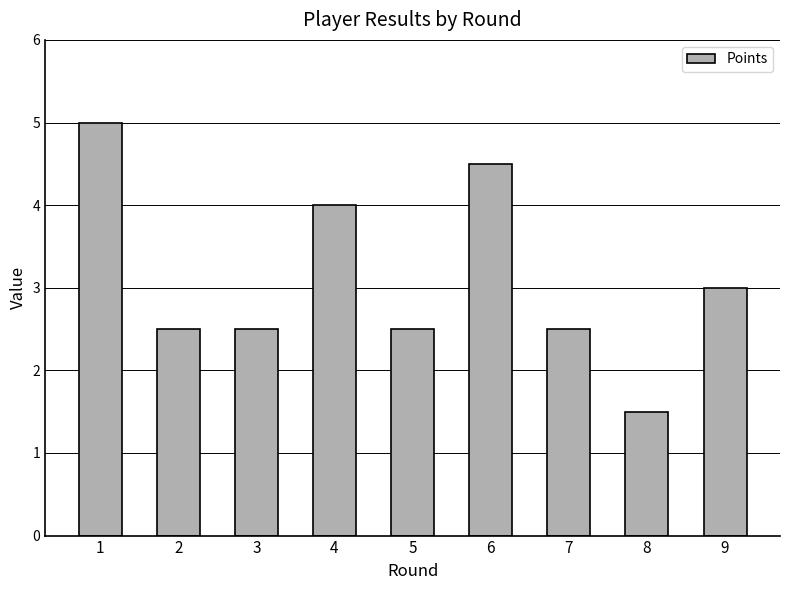

Reading left to right, what are all the values shown in this chart?

5.0	2.5	2.5	4.0	2.5	4.5	2.5	1.5	3.0